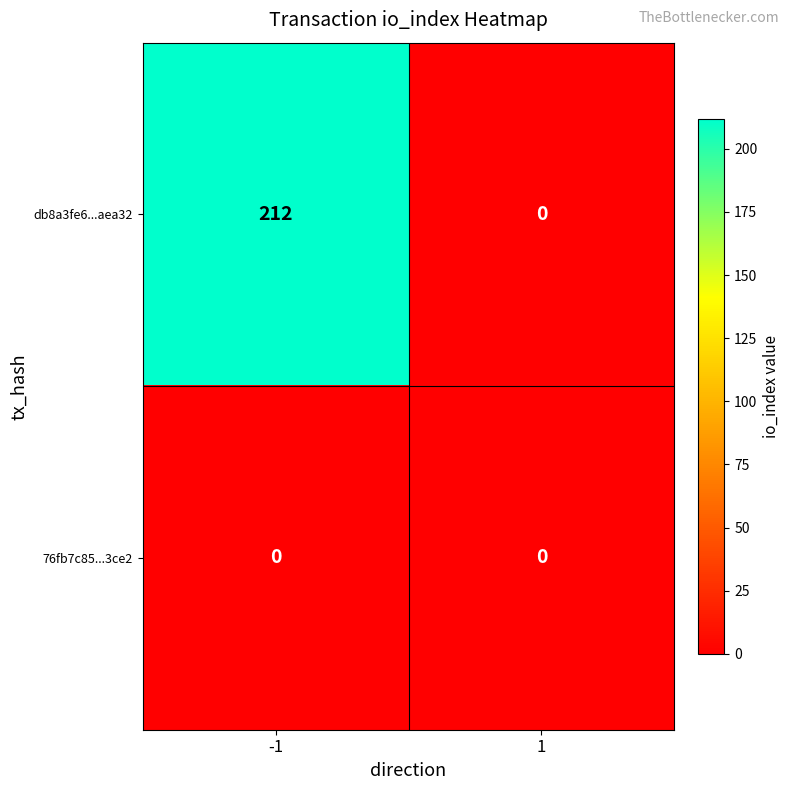

At -1, list the series in order from largest to smallest.

db8a3fe6...aea32, 76fb7c85...3ce2